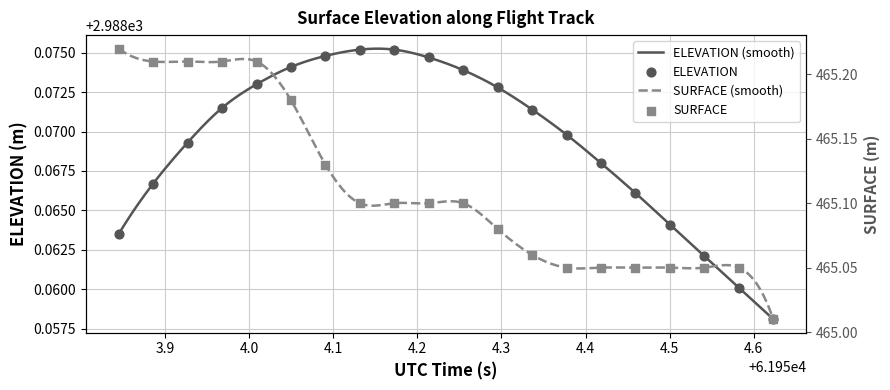

What are all the series names shown in the legend?

ELEVATION, SURFACE